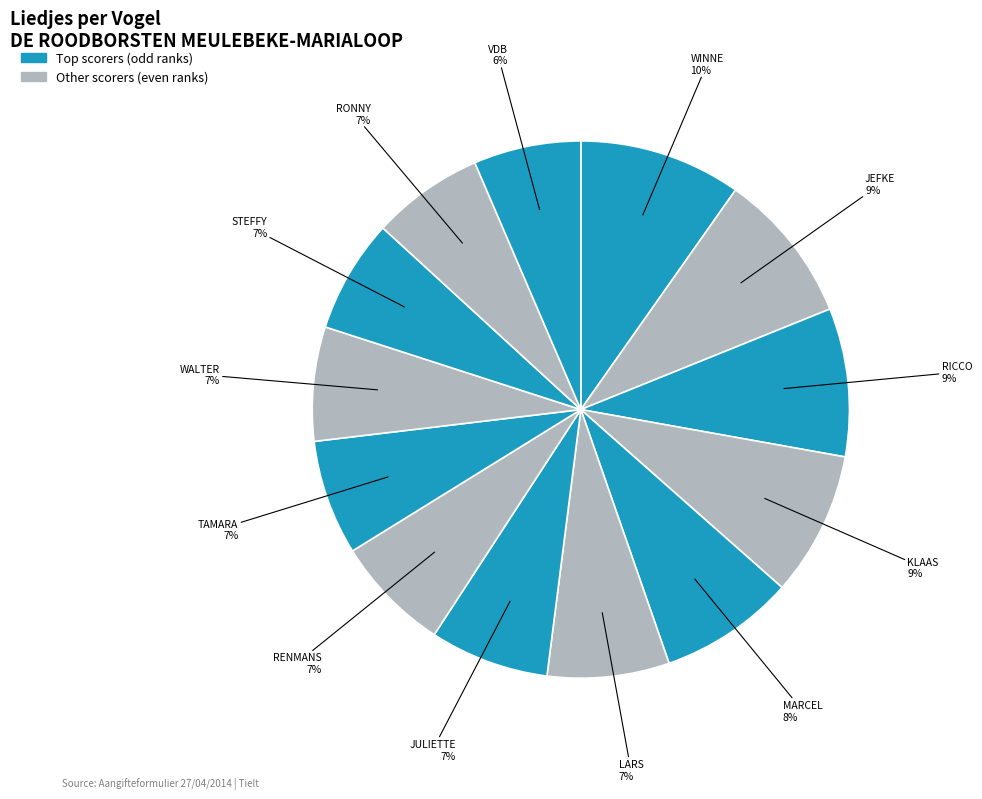

How many slices are in this pie chart?

13